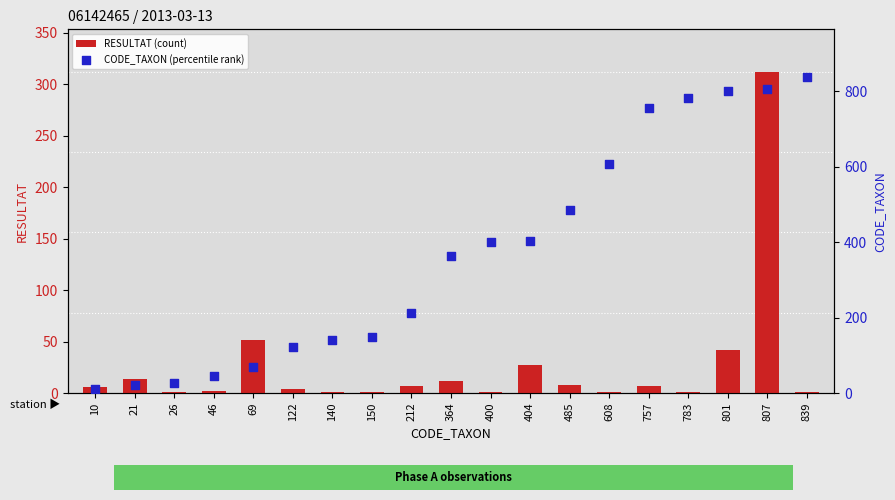

Is the value of CODE_TAXON (percentile rank) at 839 greater than the value of RESULTAT (count) at 140?

Yes